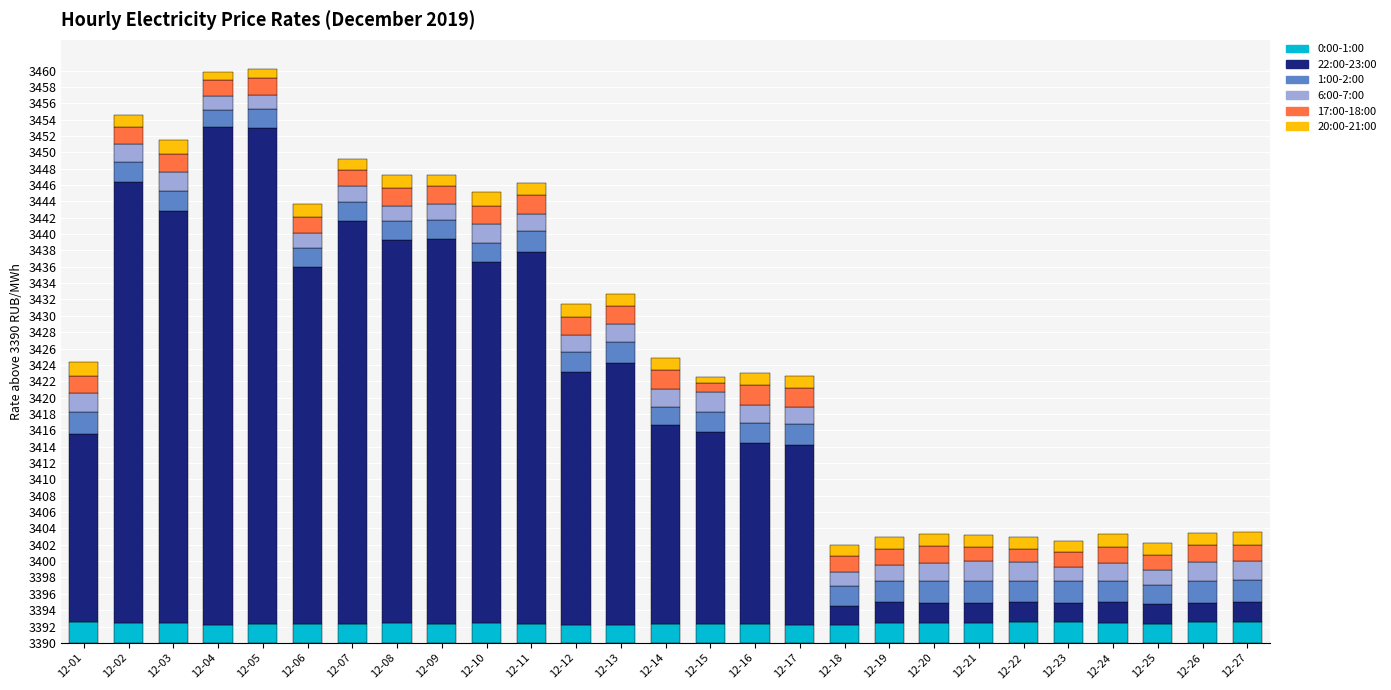

What are all the series names shown in the legend?

0:00-1:00, 22:00-23:00, 1:00-2:00, 6:00-7:00, 17:00-18:00, 20:00-21:00